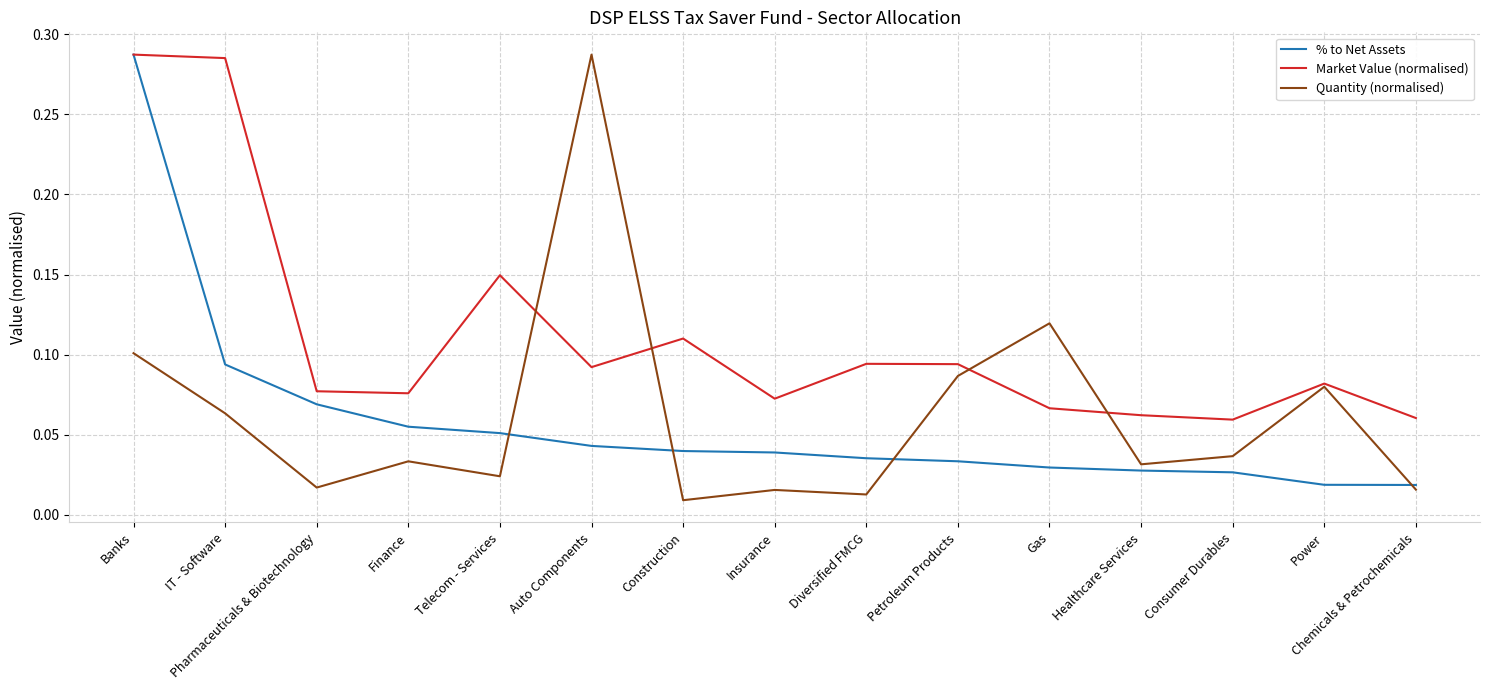

Which series changed the most between IT - Software and Chemicals & Petrochemicals?

Market Value (normalised)